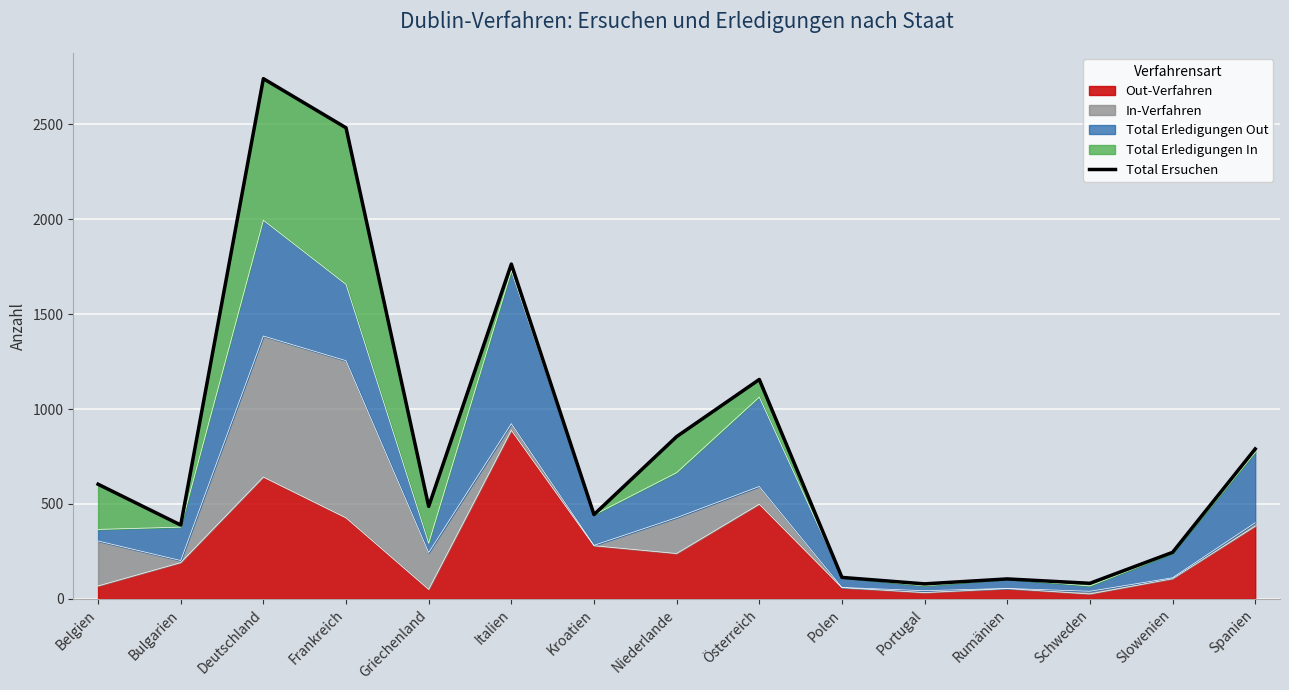

True or false: the data shows 470 at Italien.

False